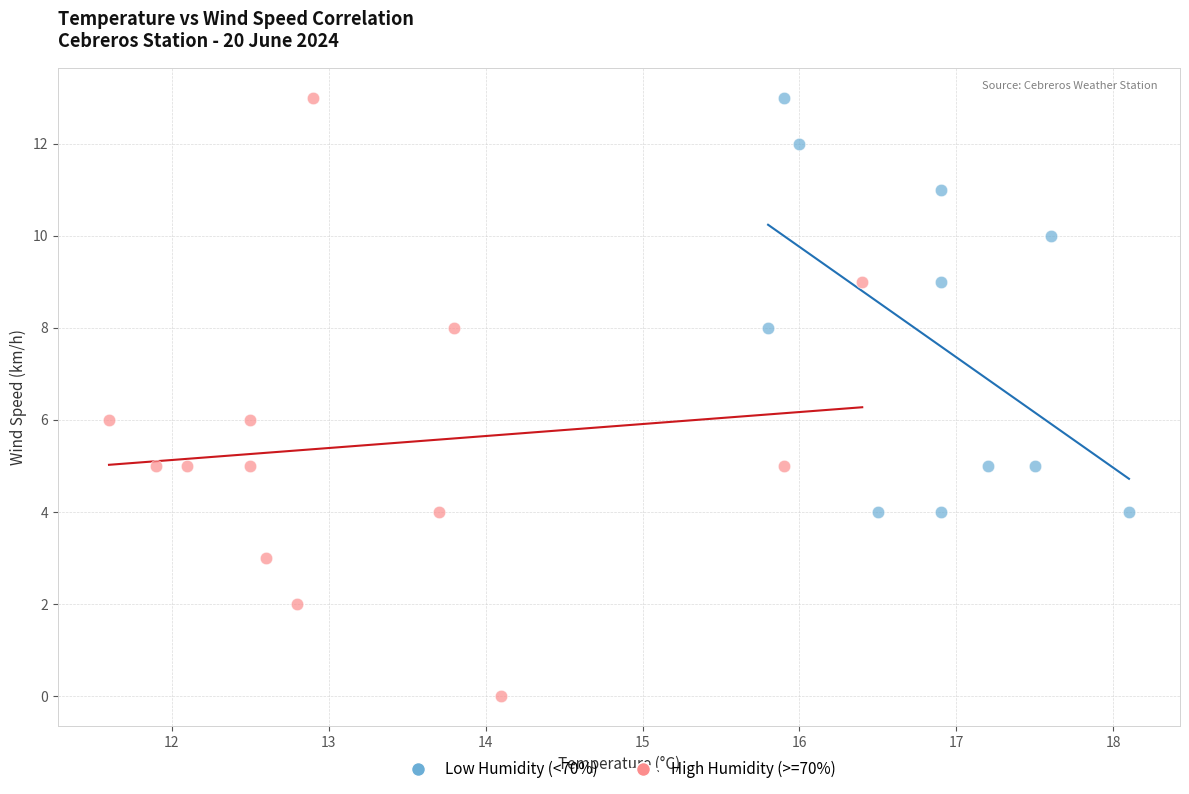

Which series has the widest spread of Y values?

High Humidity (>=70%)